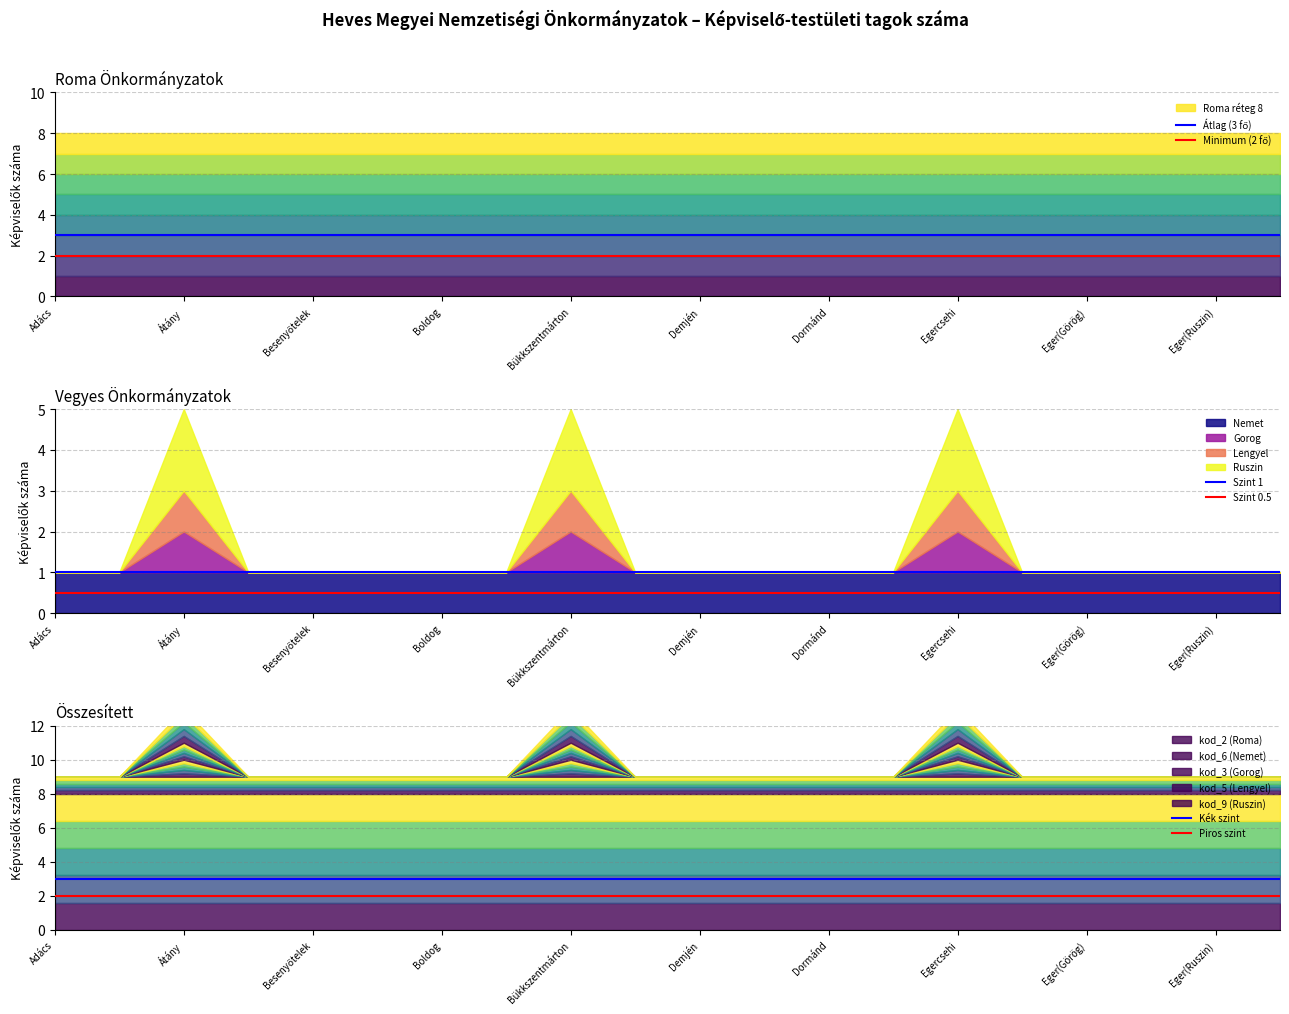

Is it true that Kék szint equals 5.4 at Adács?

False